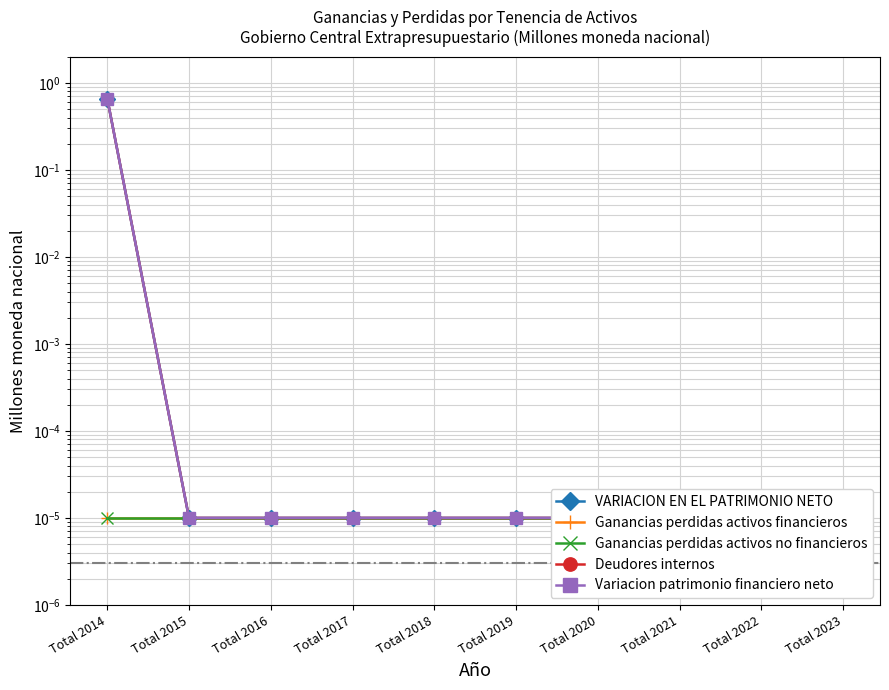

Reading right to left, extract all data points from this chart.

VARIACION EN EL PATRIMONIO NETO: 0.0	0.0	0.0	0.0	0.0	0.0	0.0	0.0	0.0	0.7
Ganancias perdidas activos financieros: 0.0	0.0	0.0	0.0	0.0	0.0	0.0	0.0	0.0	0.0
Ganancias perdidas activos no financieros: 0.0	0.0	0.0	0.0	0.0	0.0	0.0	0.0	0.0	0.0
Deudores internos: 0.0	0.0	0.0	0.0	0.0	0.0	0.0	0.0	0.0	0.7
Variacion patrimonio financiero neto: 0.0	0.0	0.0	0.0	0.0	0.0	0.0	0.0	0.0	0.7